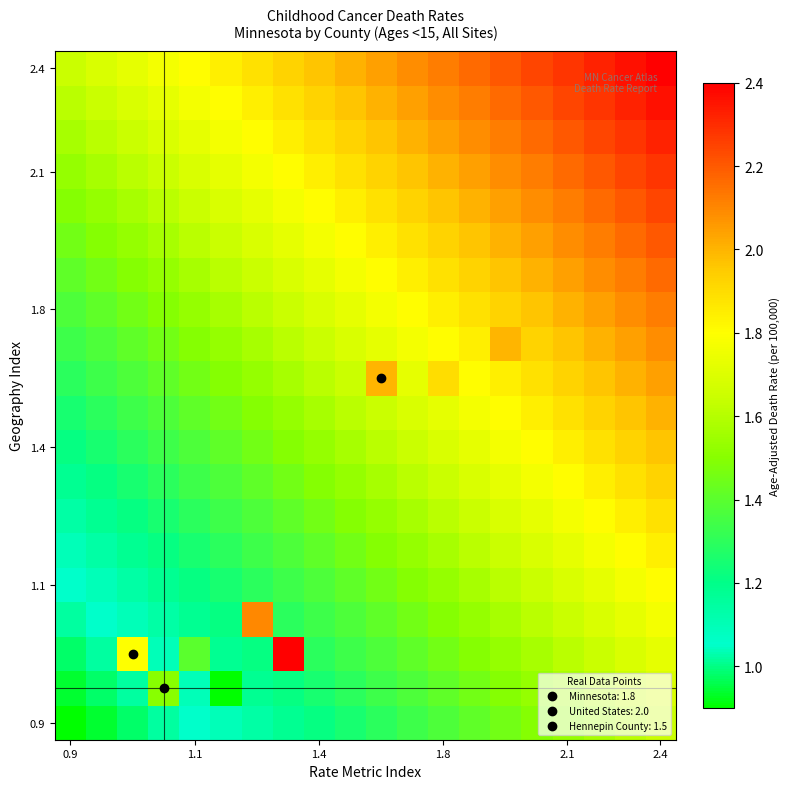

What is the minimum value shown in the chart?

0.9